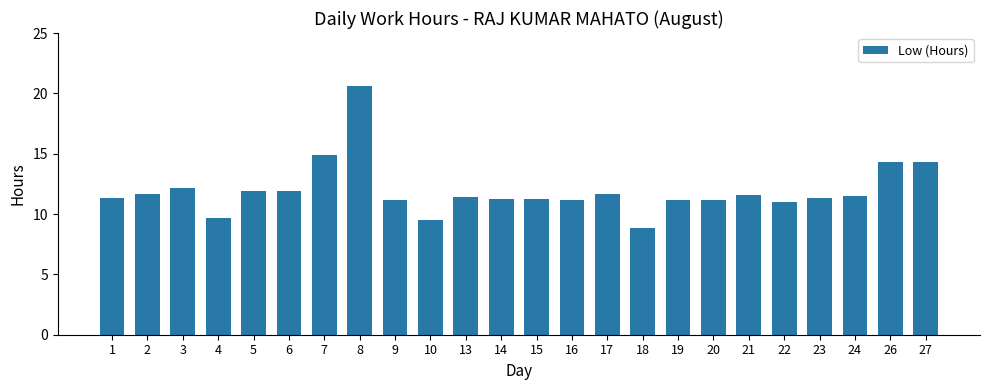

Which label corresponds to the smallest value in the chart?

18